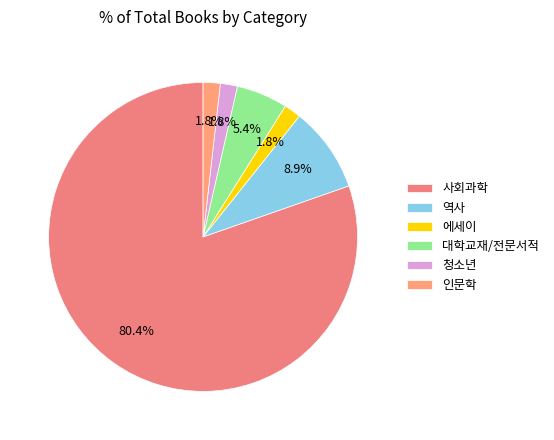

To the nearest percent, what percentage of the pie is 대학교재/전문서적?

5%